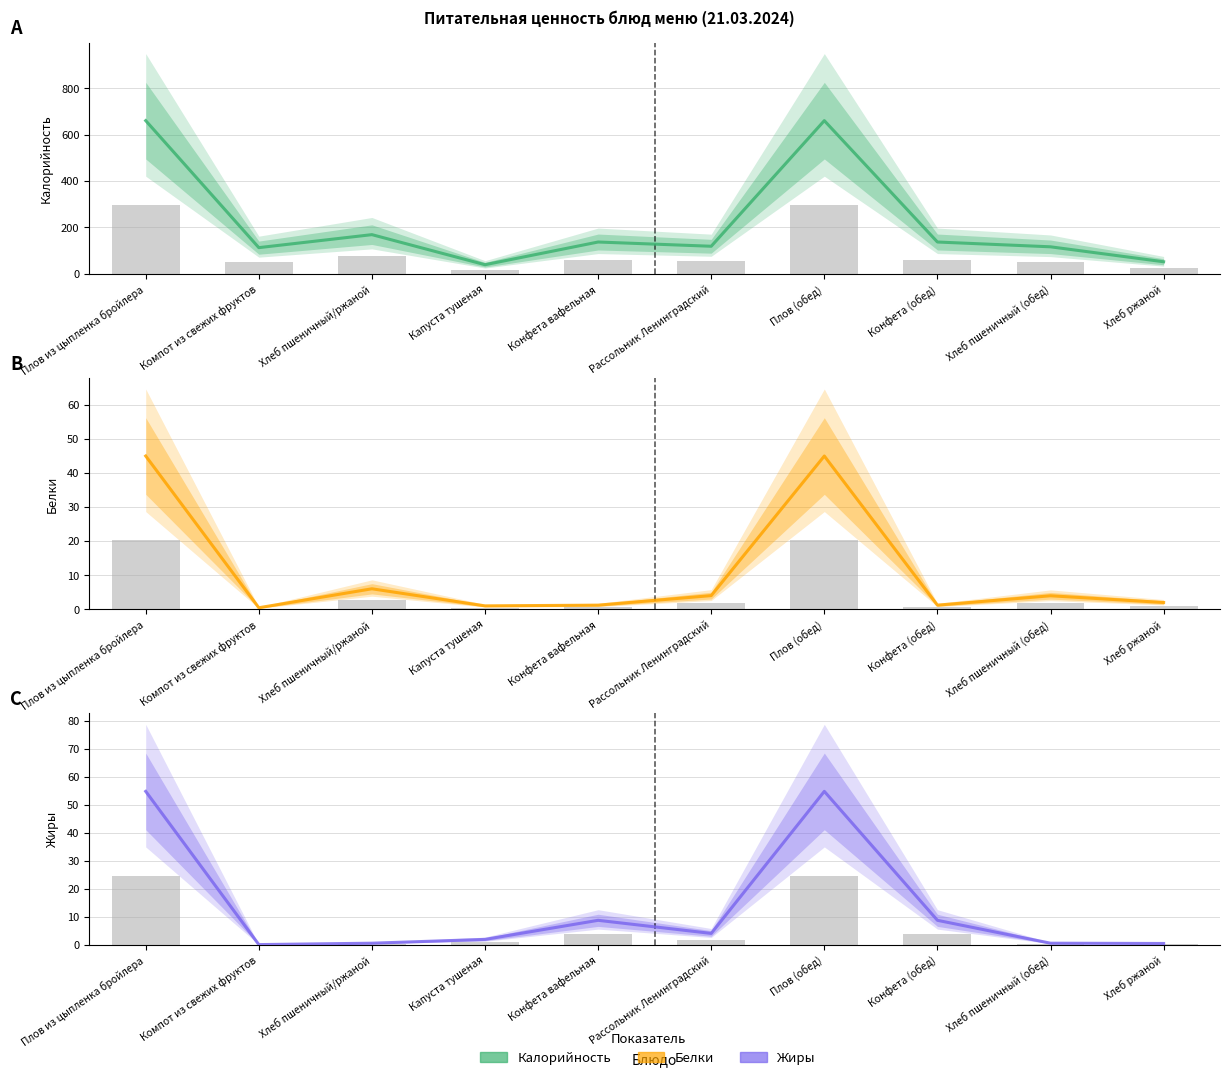

How many bars are there in total?

30